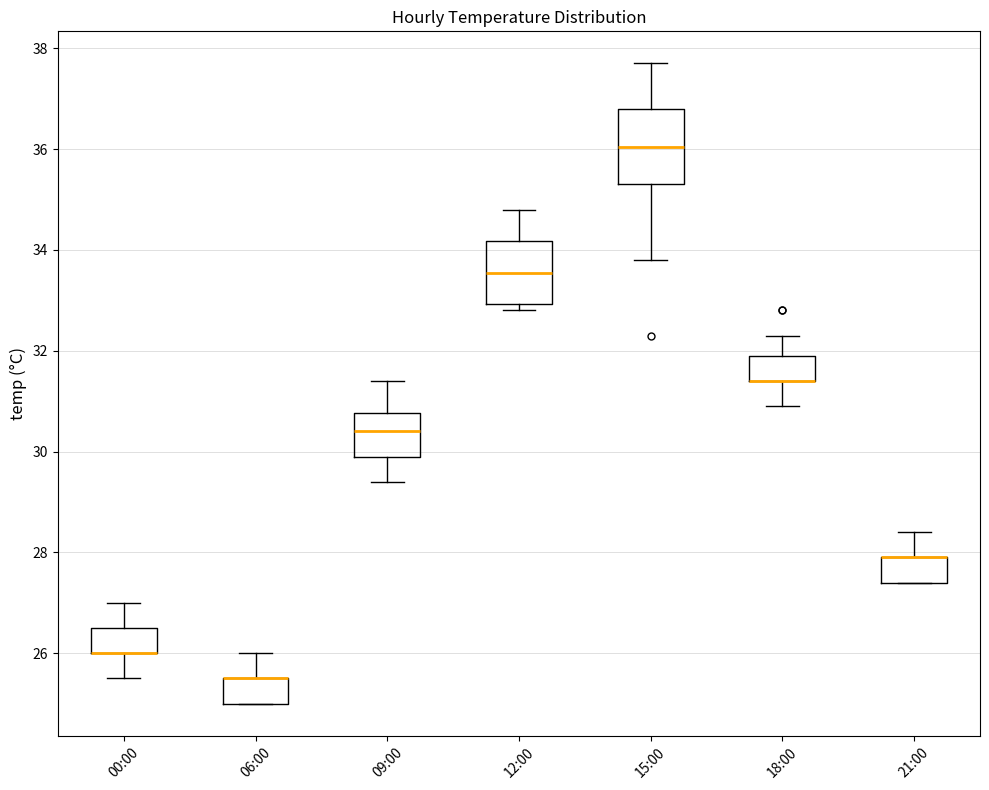

Reading left to right, read every box against the y-axis: the position of its median line, the range the box covers, and the ends of its whiskers. The values are not printed on the chart, so give them approximately, as read against the axis.

00:00: median 26.0 (drawn on the box's lower edge), box 26.0 to 26.6, whiskers 25.6 to 27.0
06:00: median 25.6 (drawn on the box's upper edge), box 25.0 to 25.6, whiskers 25.0 to 26.0
09:00: median 30.4, box 30.0 to 30.8, whiskers 29.4 to 31.4
12:00: median 33.6, box 33.0 to 34.2, whiskers 32.8 to 34.8
15:00: median 36.0, box 35.4 to 36.8, whiskers 33.8 to 37.8
18:00: median 31.4 (drawn on the box's lower edge), box 31.4 to 32.0, whiskers 31.0 to 32.4
21:00: median 28.0 (drawn on the box's upper edge), box 27.4 to 28.0, whiskers 27.4 to 28.4